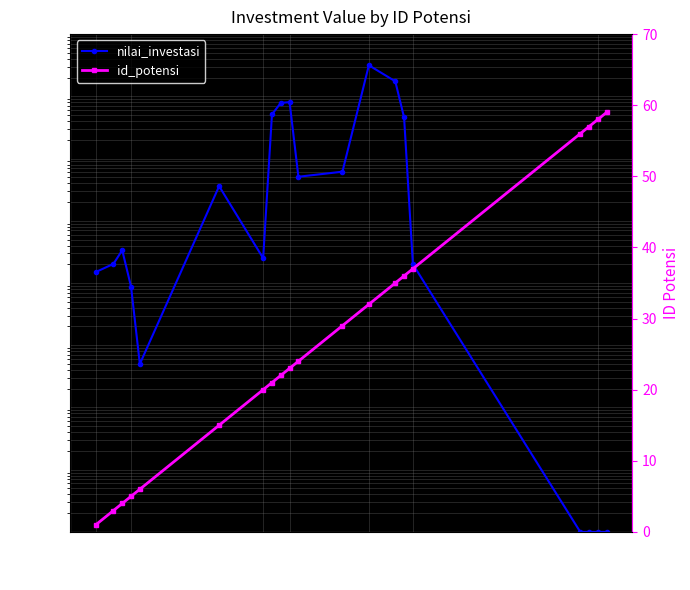

What is the label of the 11th point from the right?

23